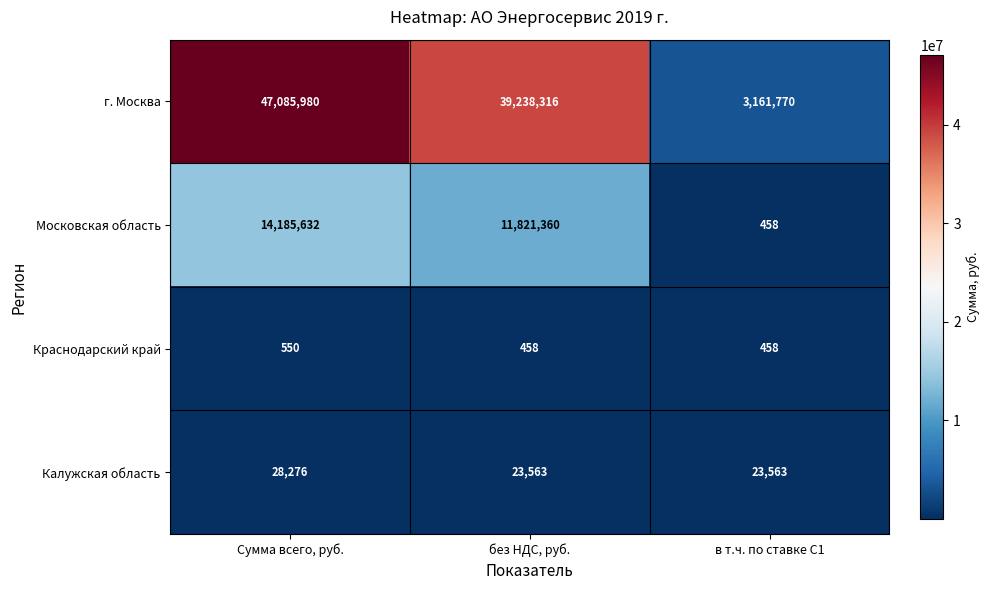

Where does the Московская область series first go above 11821360?

Сумма всего, руб.